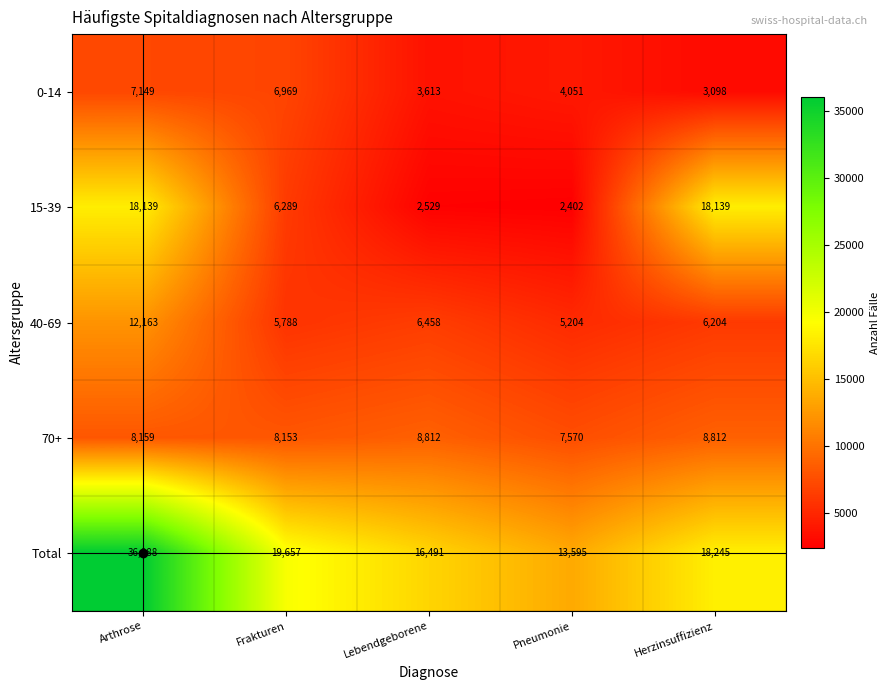

What is the greatest value displayed?

36088